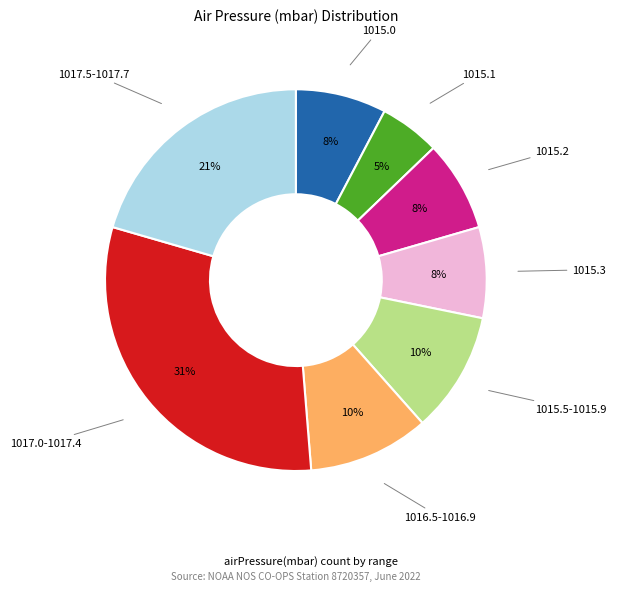

Is there any slice that represents more than half of the pie?

No